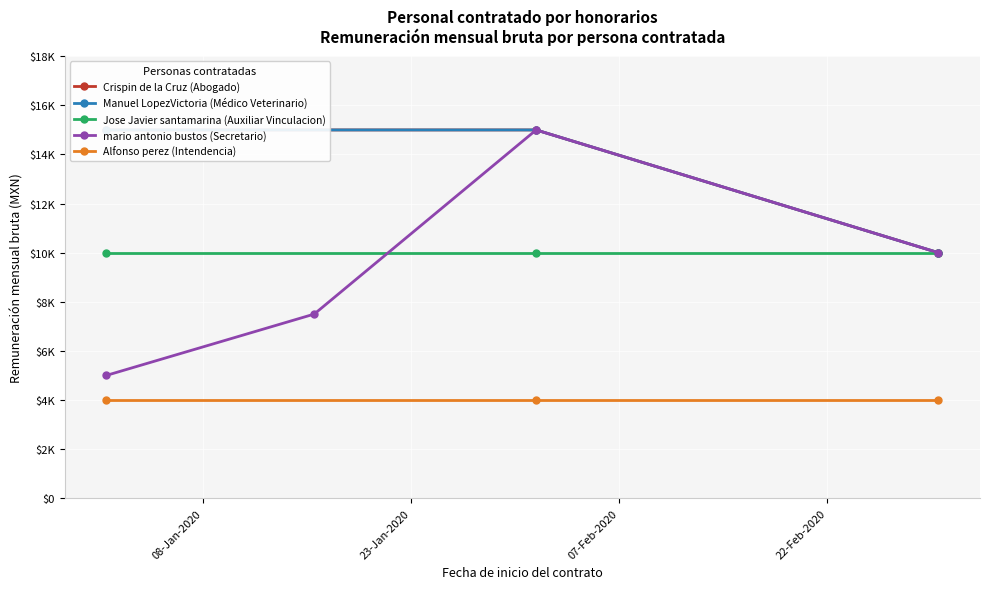

Is it true that Monto total a pagar equals 3953 at 2020-01-01?

False